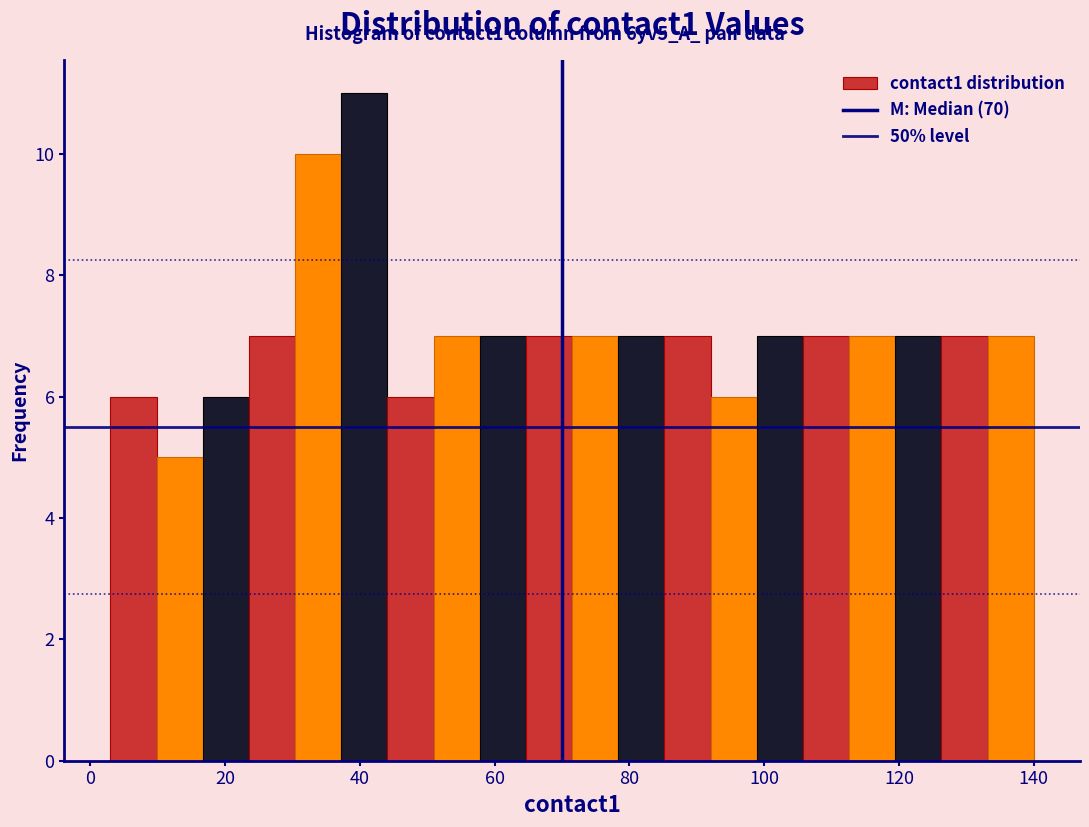

Around what value on the x-axis is the tallest bar? Give the approximate position of its centre, as read against the axis.

40